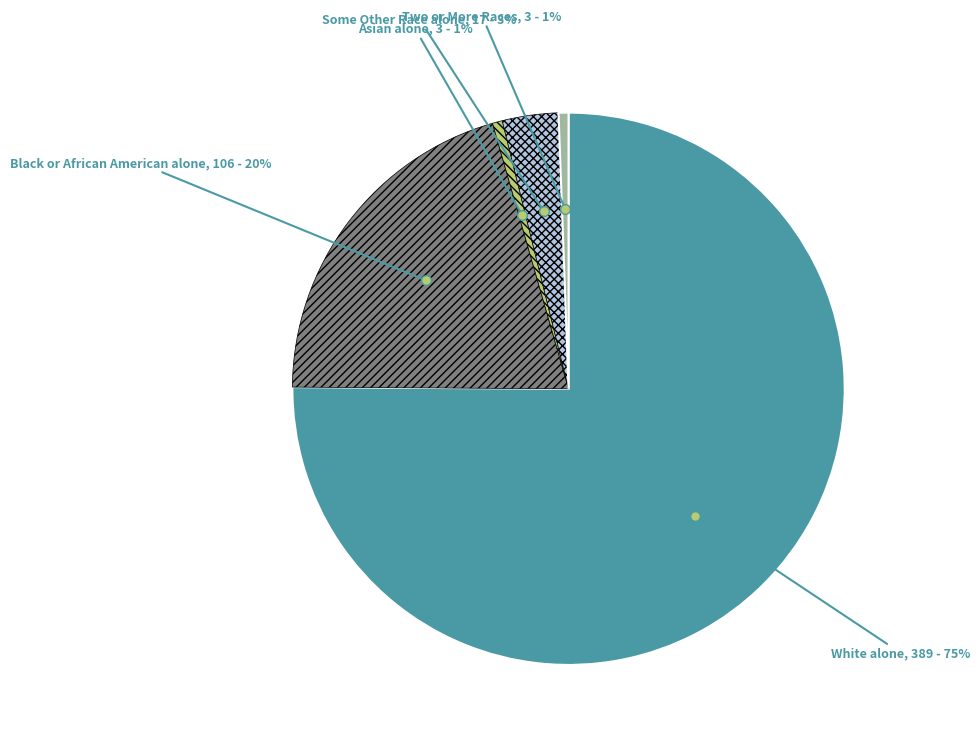

Between Black or African American alone and White alone, which is larger?

White alone